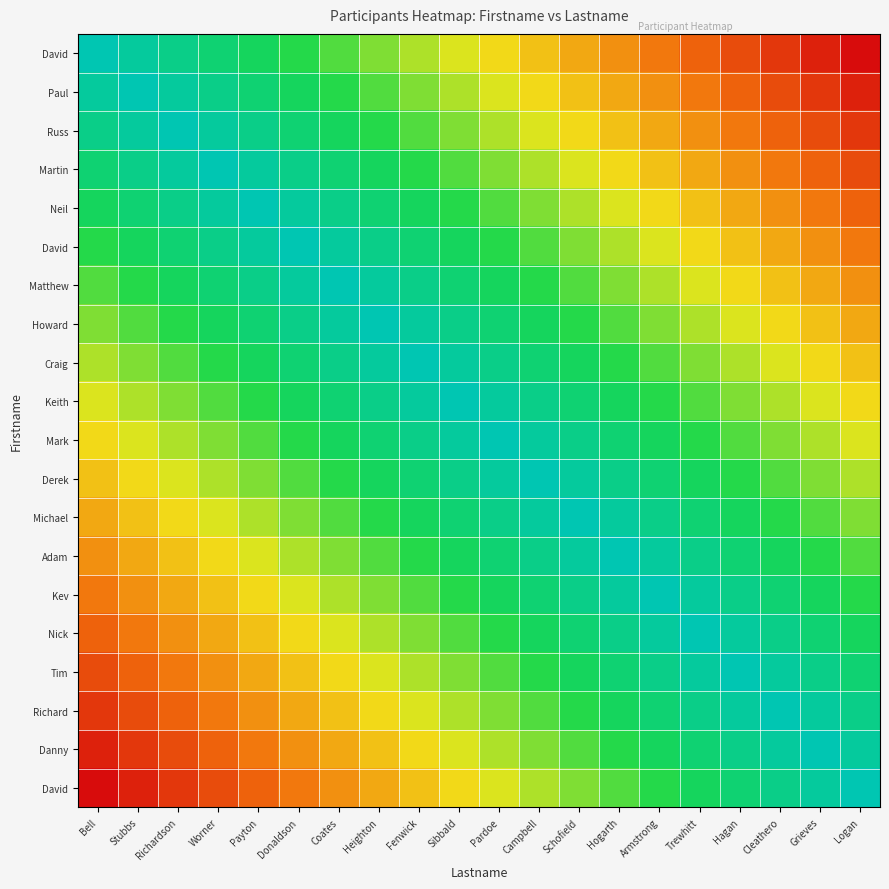

At how many categories does at least one series exceed 0?

20